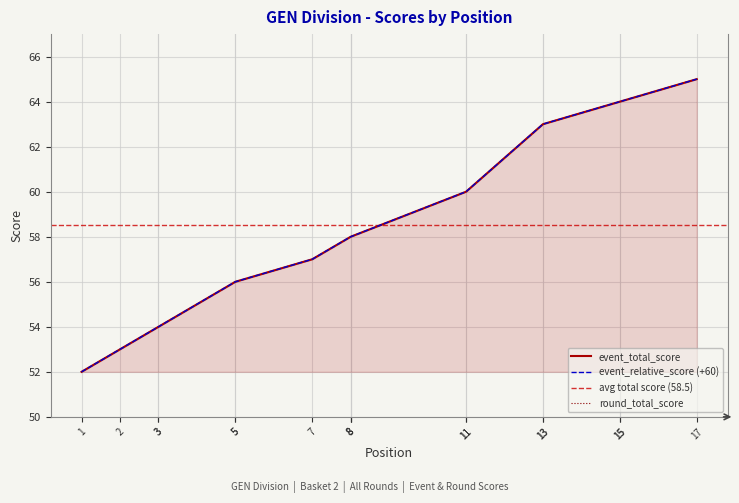

What is the difference between the maximum and minimum values in the event_relative_score series?

13